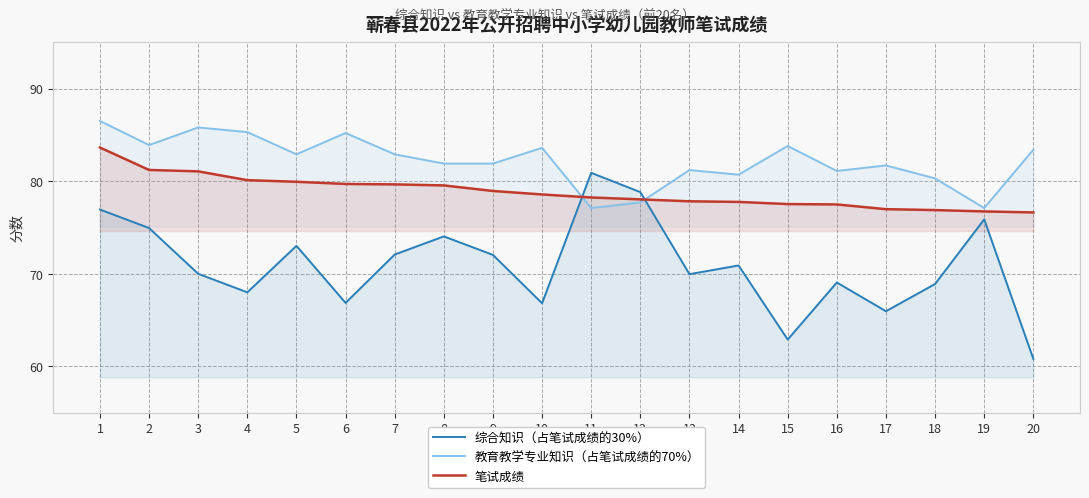

How many interior local valleys does the 教育教学专业知识（占笔试成绩的70%） series have?

6